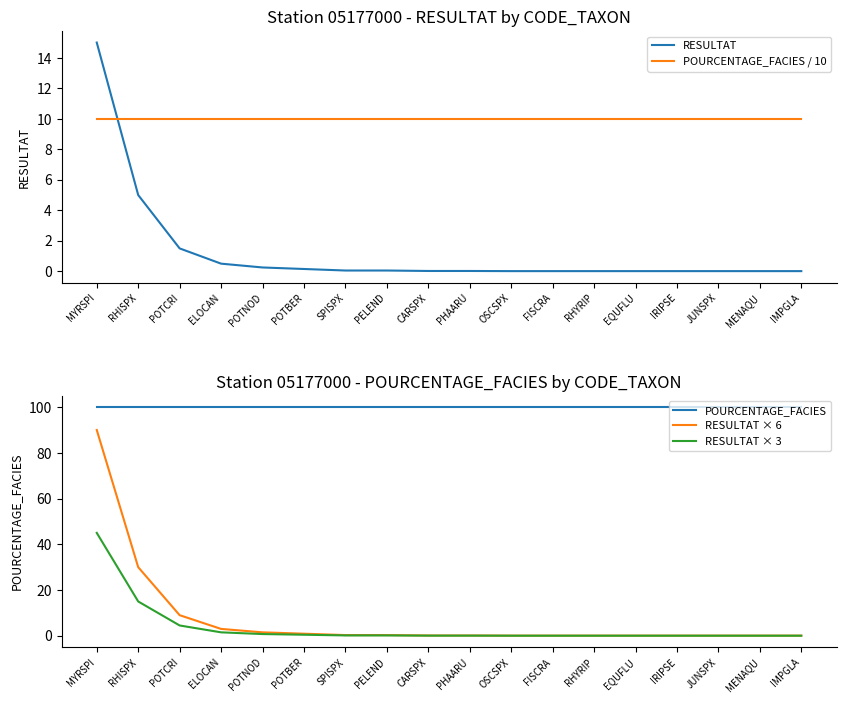

The value of RESULTAT × 3 at FISCRA is 0.0. True or false?

False